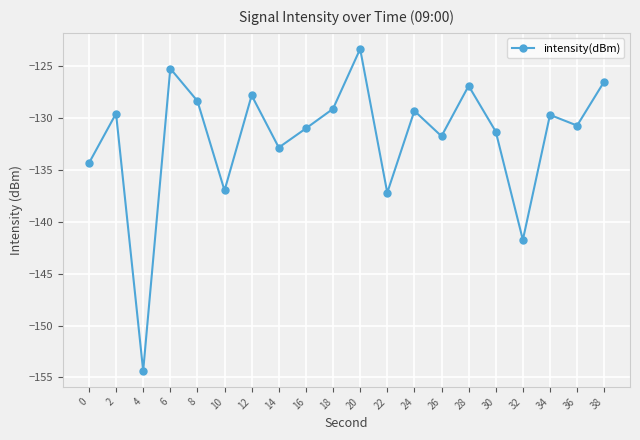

The chart shows a value of -194.5 at 36. True or false?

False